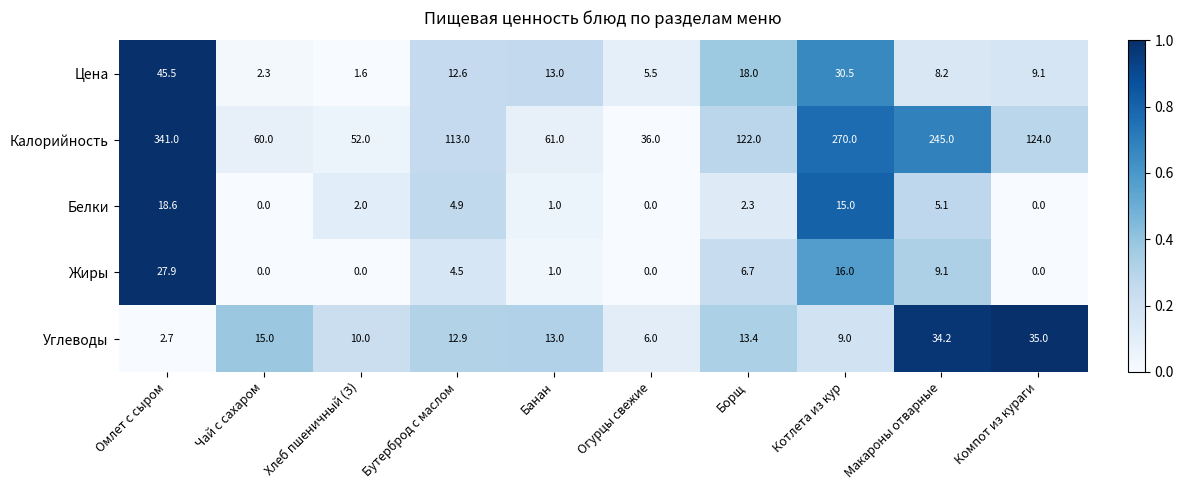

What is the sum of all Калорийность values?

1424.0